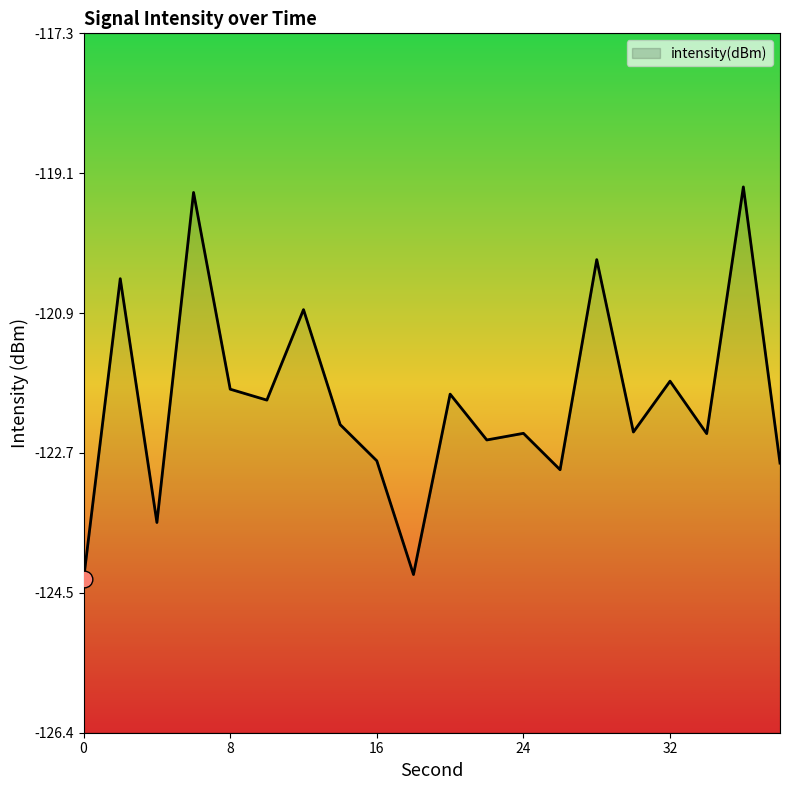

True or false: the data shows -121.8 at 32.

True